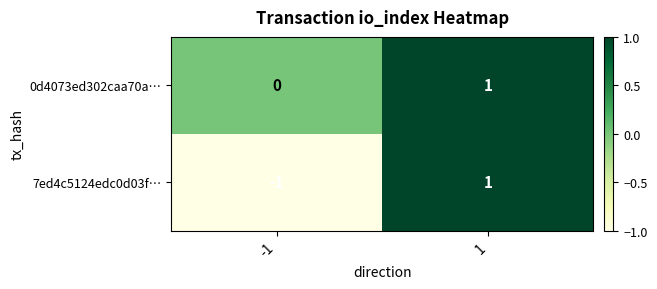

Which series has the largest total across all categories?

0d4073ed302caa70a…